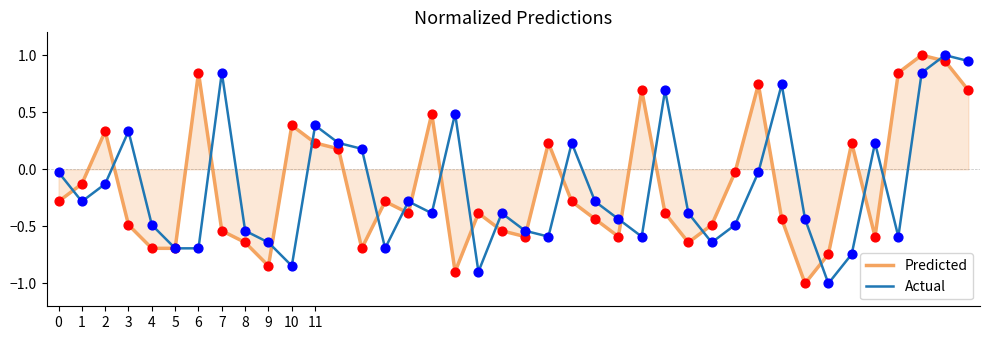

At how many categories does at least one series exceed 0?

22